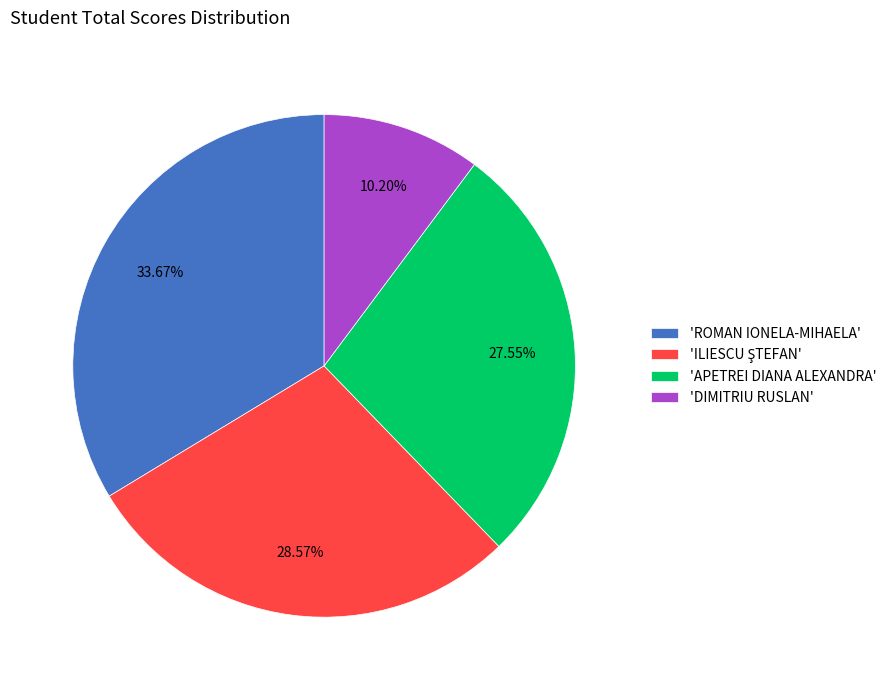

What is the smallest slice in the pie chart?

'DIMITRIU RUSLAN'